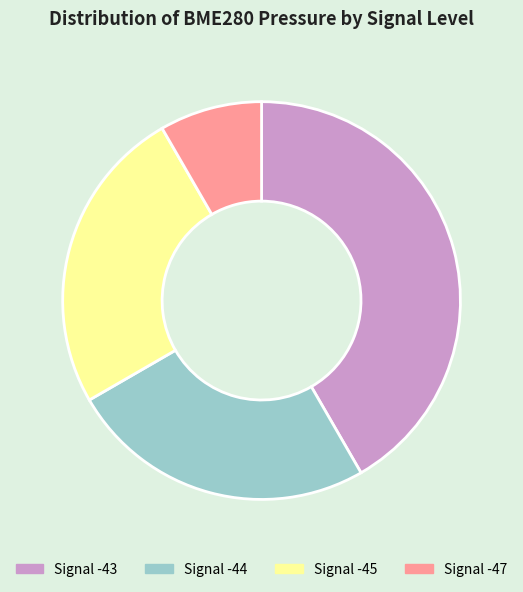

The Signal -43 slice represents 42% of the pie. True or false?

True